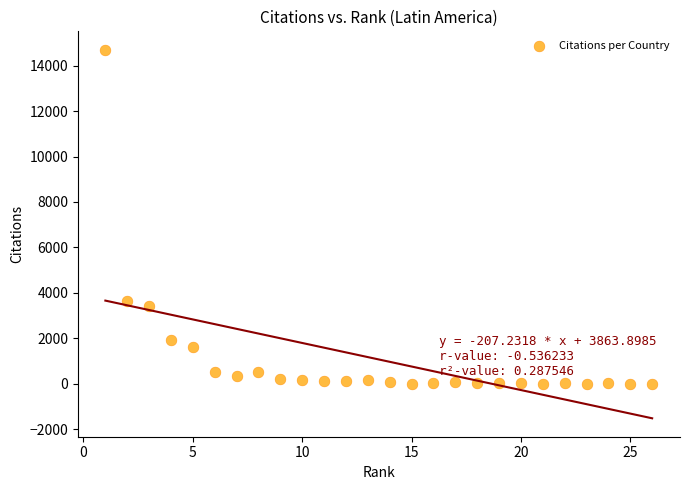

What Y value in the scatter plot is closest to 7350?

3623